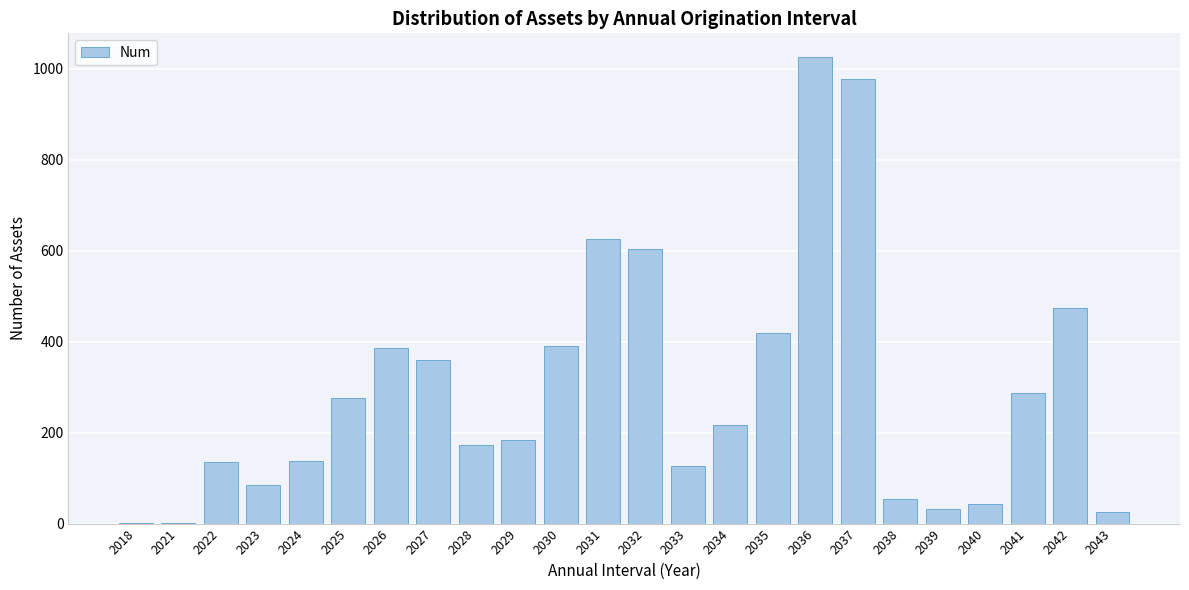

What is the sum of all values?

7039